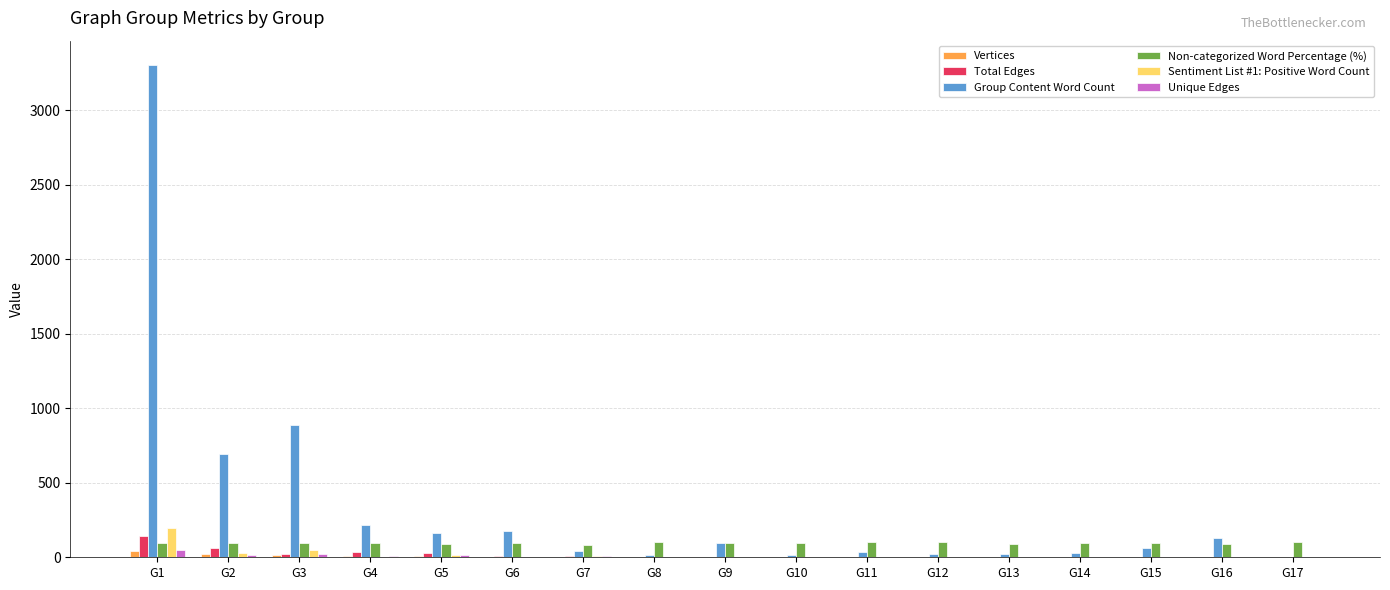

Which series has the widest spread of values?

Group Content Word Count